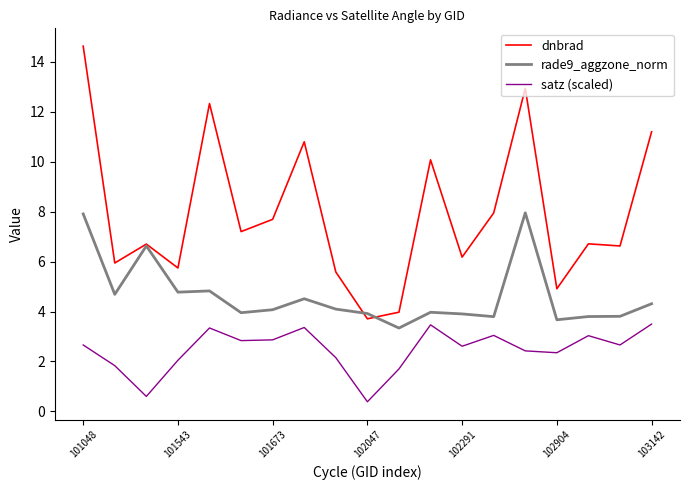

True or false: satz (scaled) and rade9_aggzone_norm intersect in this chart.

False